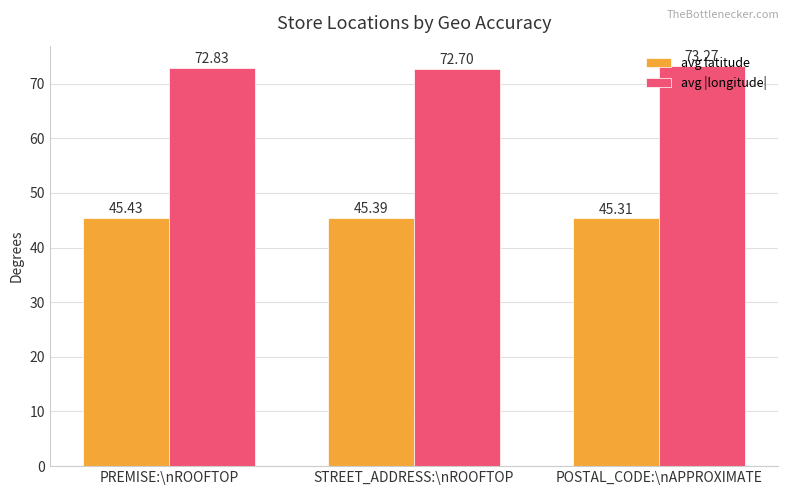

How many avg |longitude| values are between 72 and 73?

2